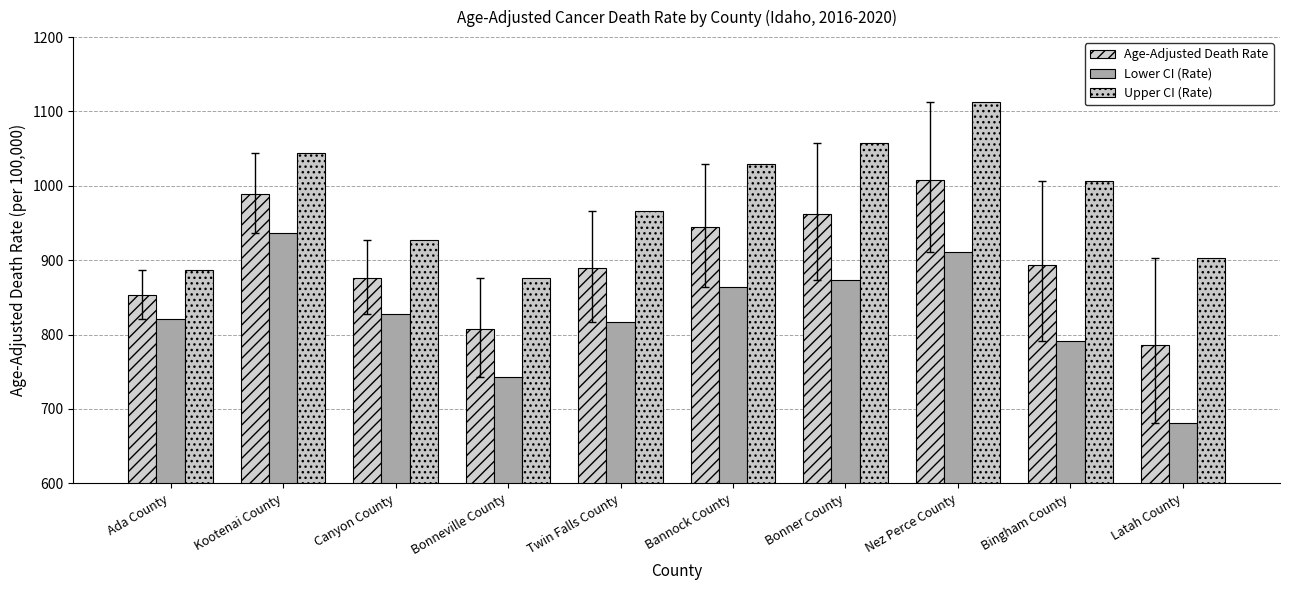

What is the label of the 5th bar from the left?

Twin Falls County